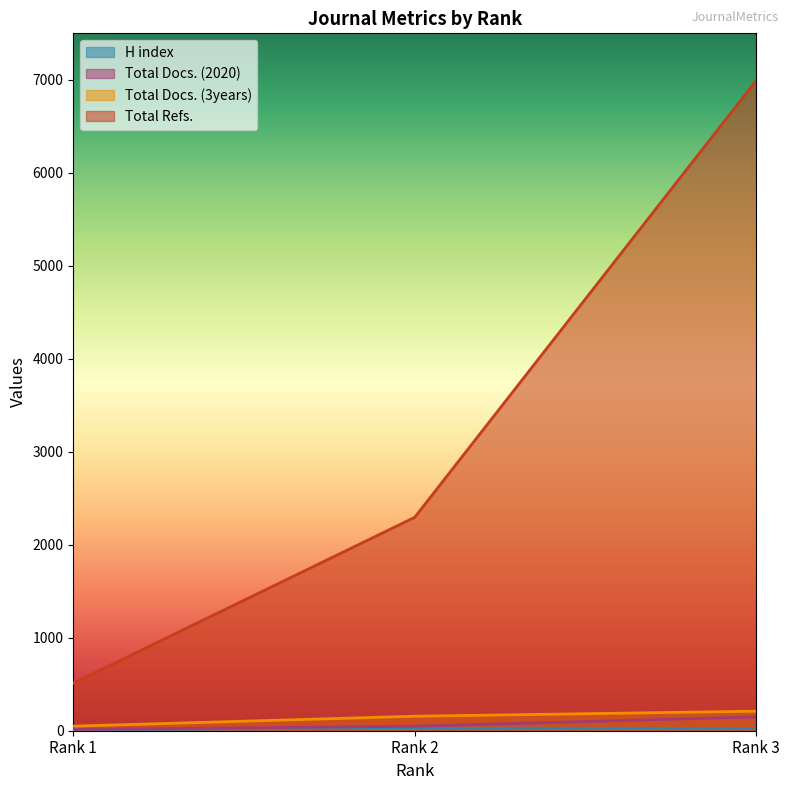

Which series has the largest total across all categories?

Total Refs.